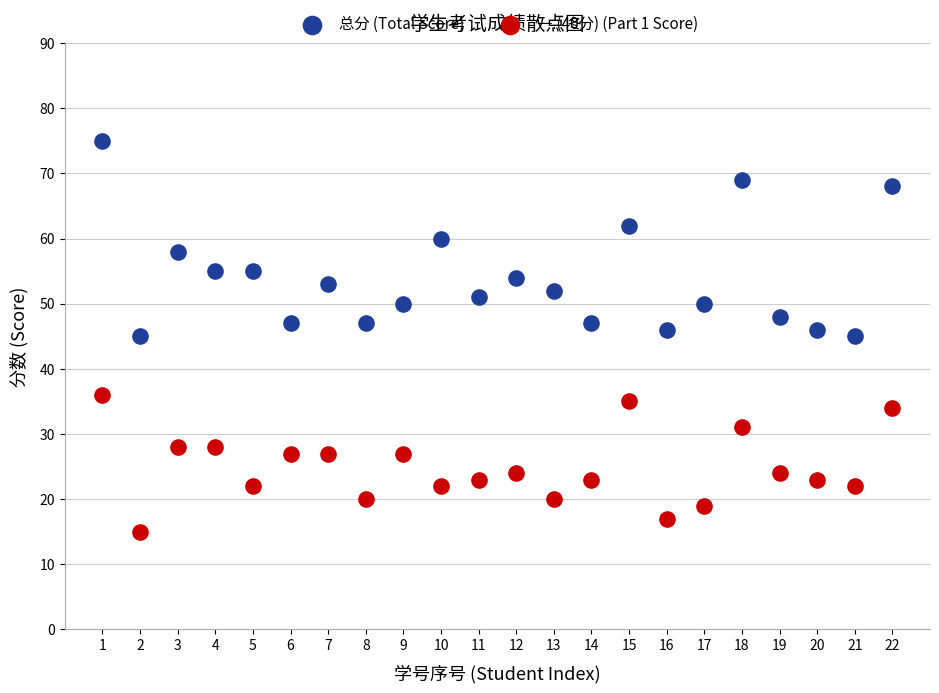

Which series has the widest spread of Y values?

总分 (Total Score)